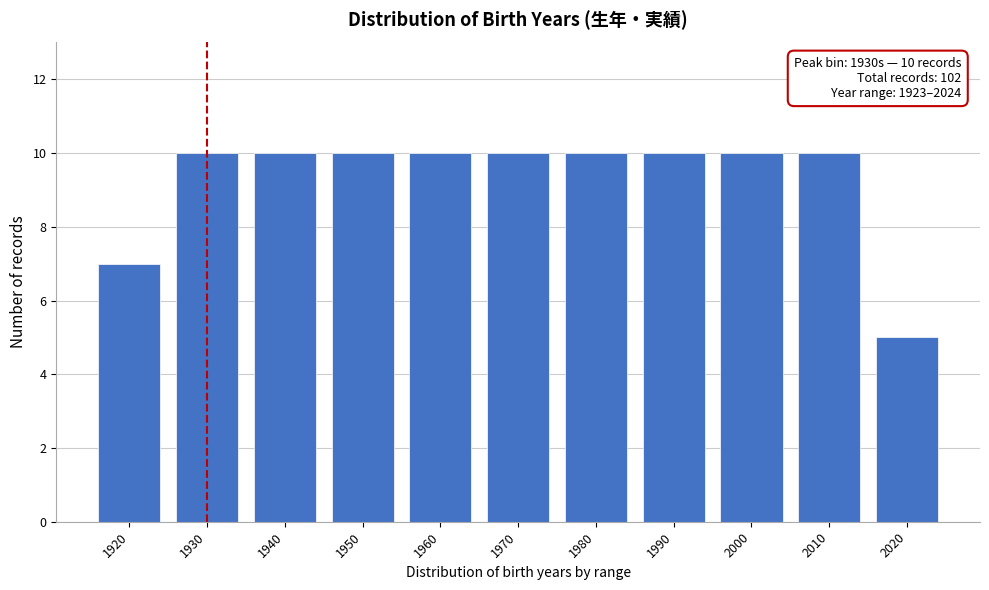

Reading left to right, extract all data points from this chart.

7	10	10	10	10	10	10	10	10	10	5